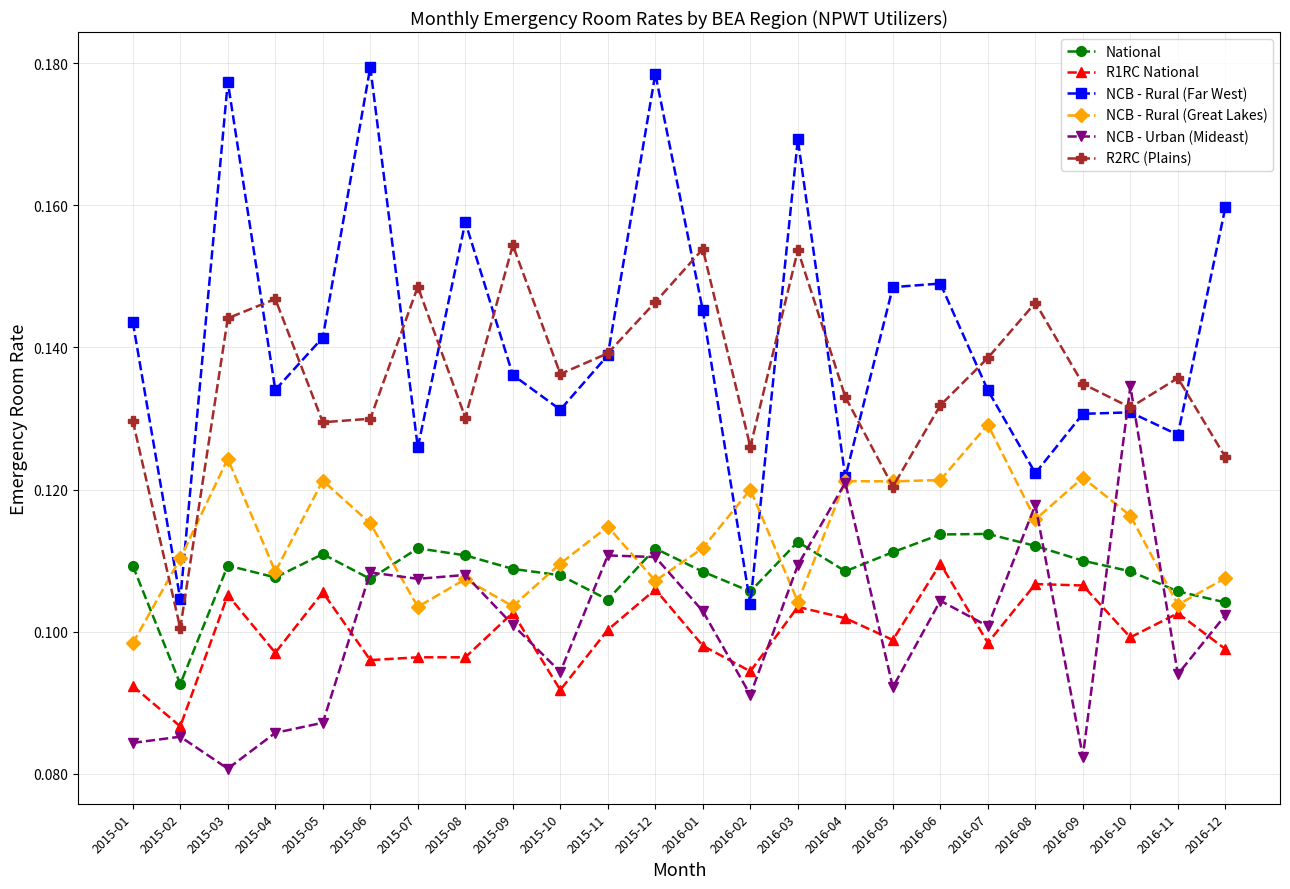

What is the label of the 2nd point from the right?

2016-11